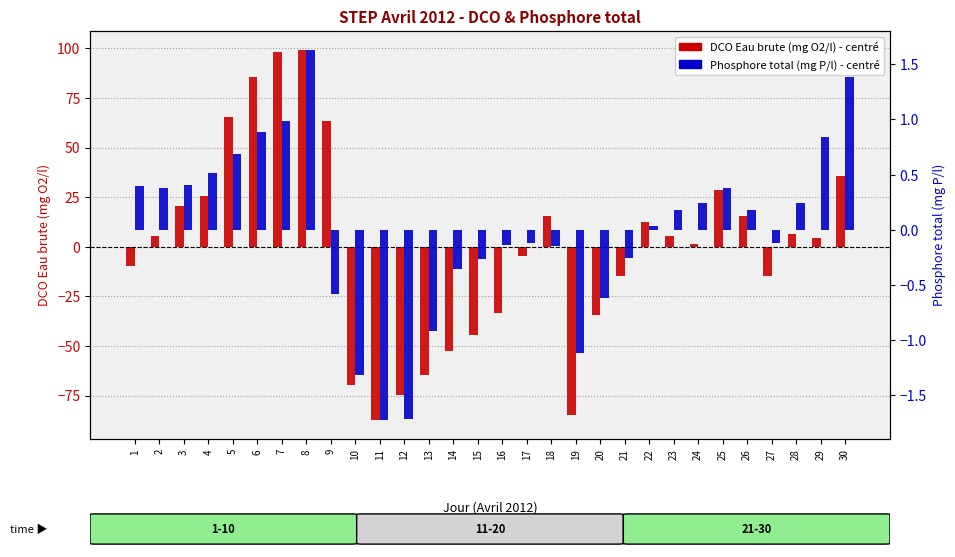

At 22, list the series in order from smallest to largest.

Phosphore total (mg P/l), DCO Eau brute (mg O2/l)